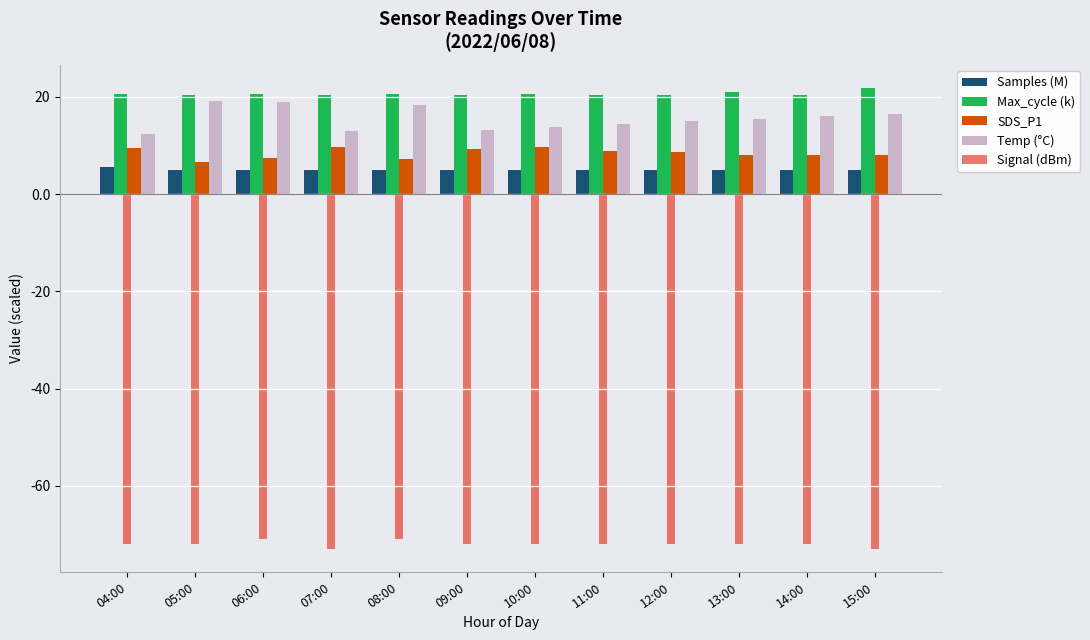

Does the chart contain any negative values?

Yes